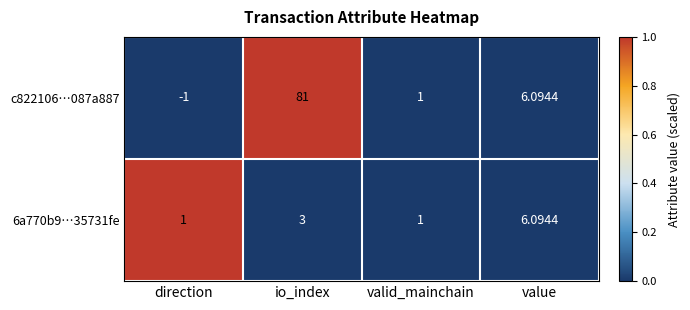

At which category does the chart reach its peak across all series?

io_index